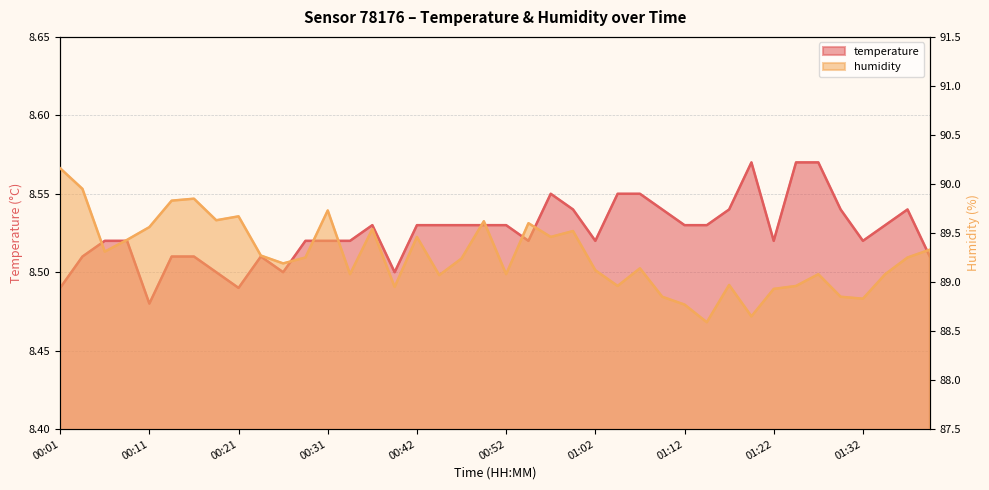

The temperature series shows 8.5 at 00:31. True or false?

True